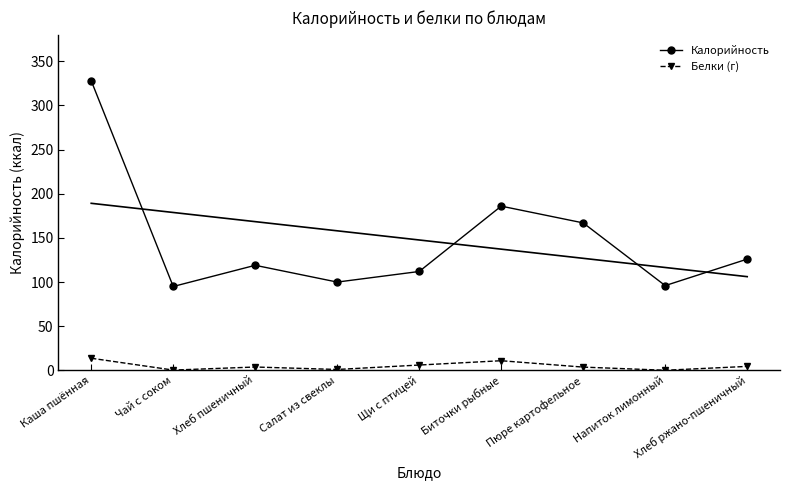

Which label corresponds to the smallest value in the chart?

Напиток лимонный